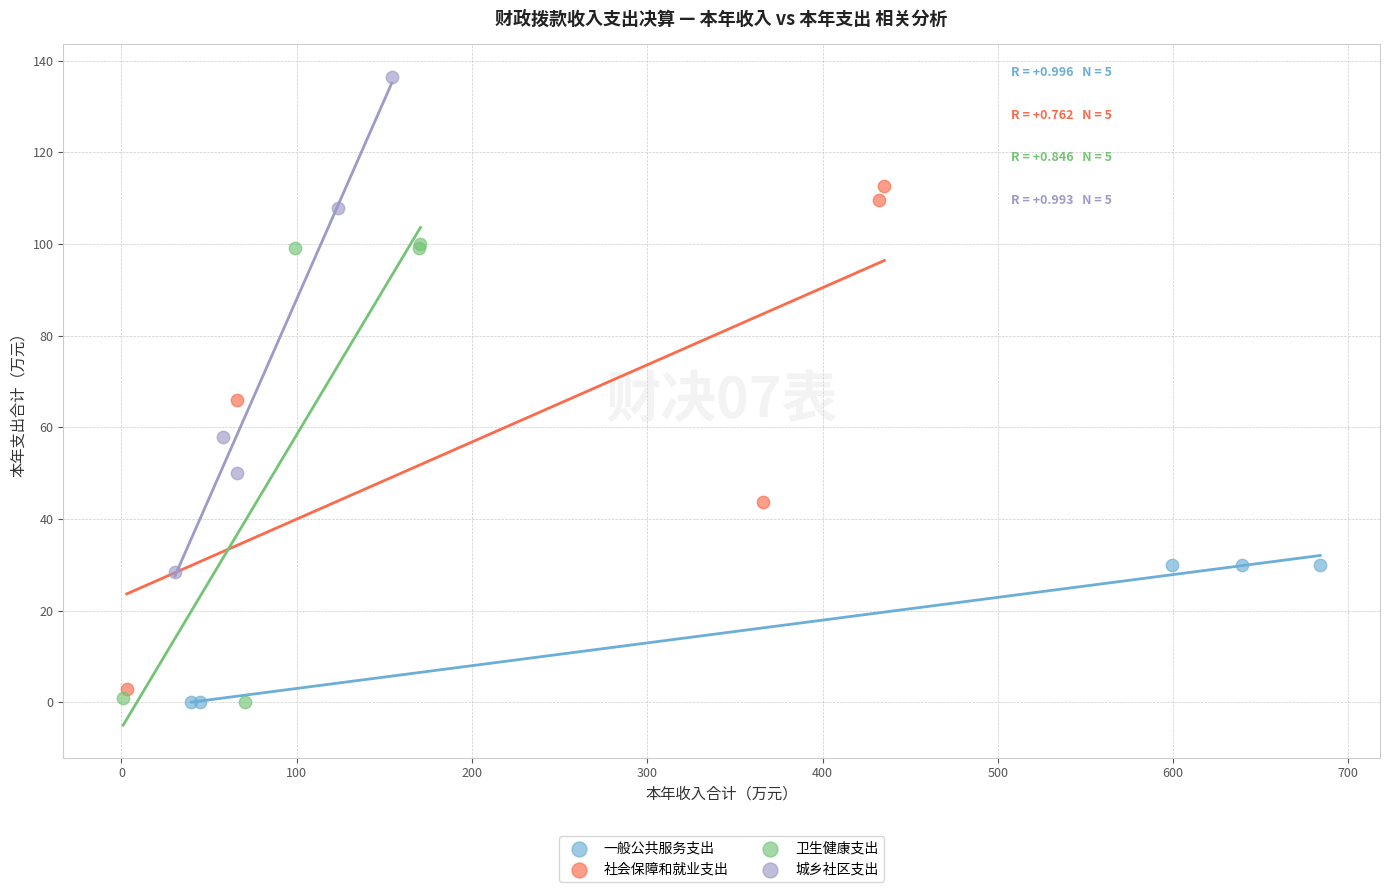

Which series contains the highest Y value?

城乡社区支出